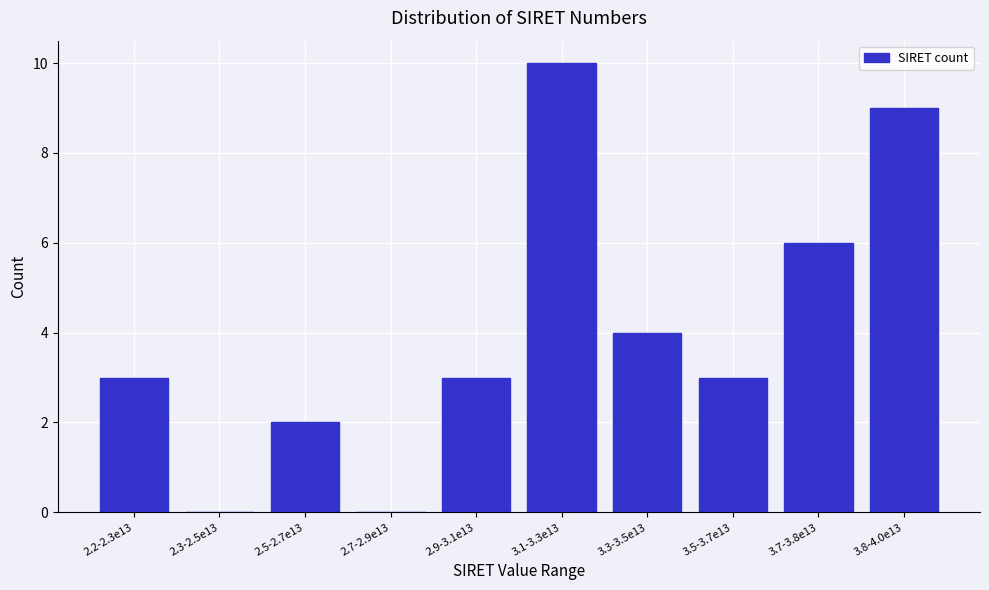

Reading right to left, list all the values displayed in this chart.

3.8-4.0e13=9	3.7-3.8e13=6	3.5-3.7e13=3	3.3-3.5e13=4	3.1-3.3e13=10	2.9-3.1e13=3	2.7-2.9e13=0	2.5-2.7e13=2	2.3-2.5e13=0	2.2-2.3e13=3